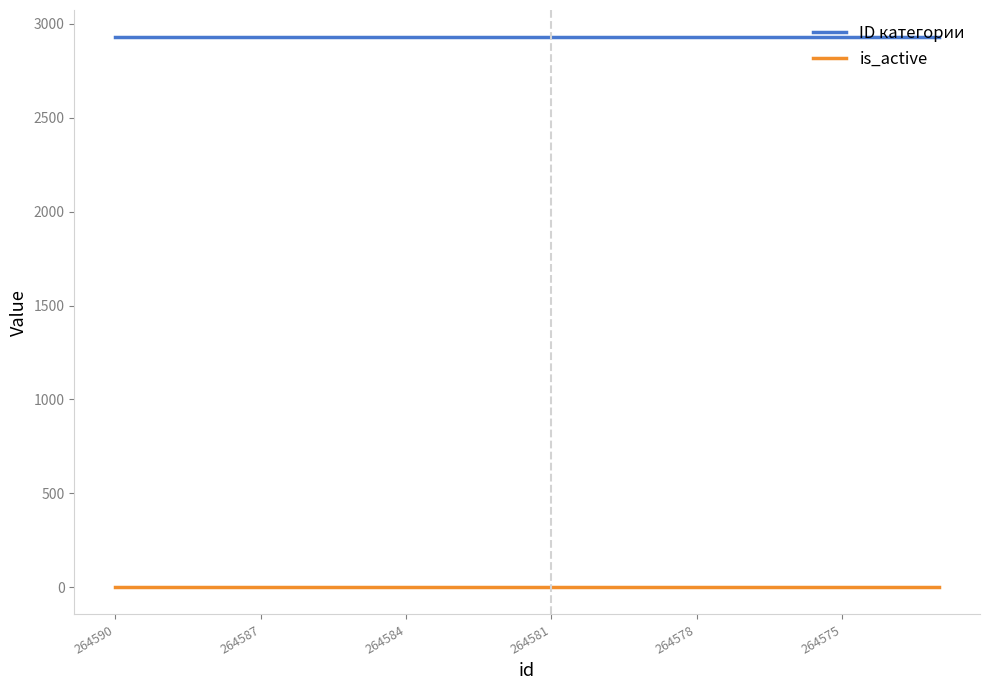

Which series has the largest total across all categories?

ID категории